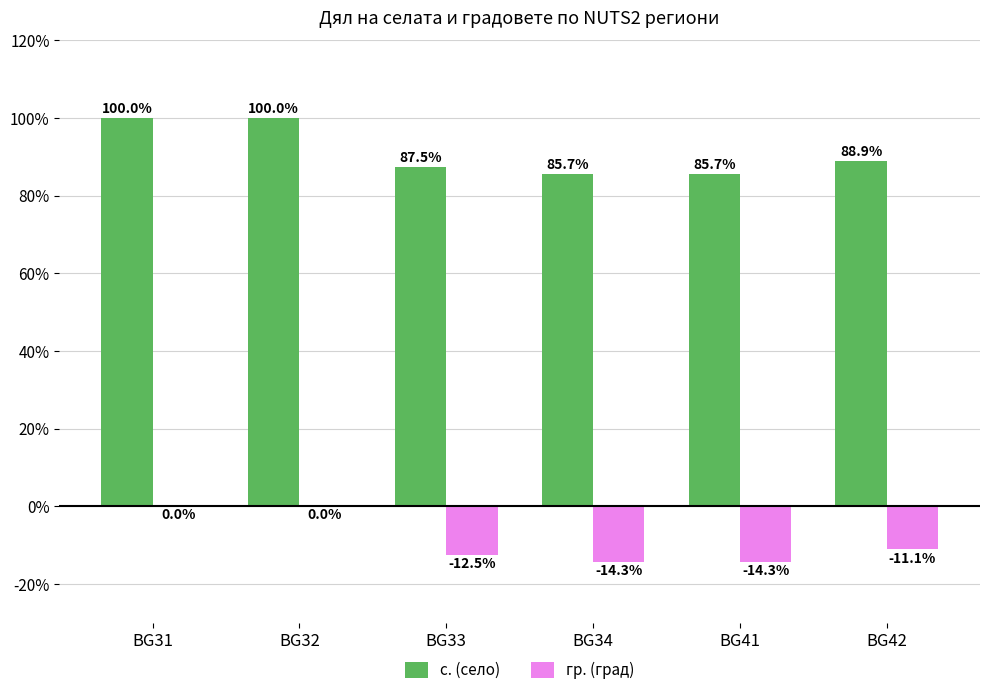

Is the value of гр. (град) at BG42 greater than the value of с. (село) at BG42?

No